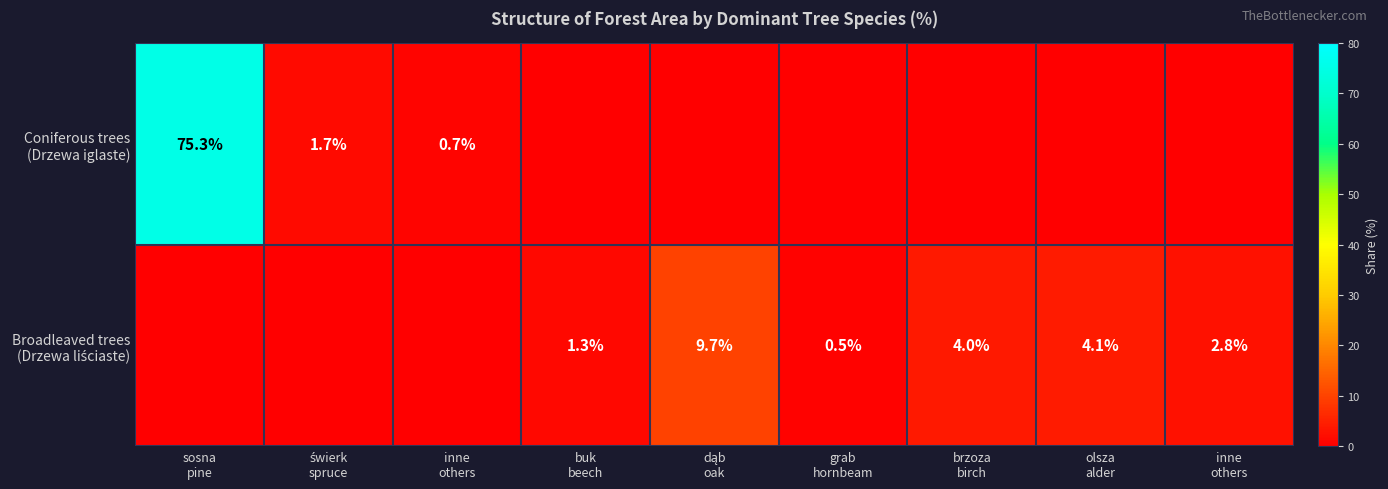

What is the difference between the maximum and minimum values in the Broadleaved trees (Drzewa liściaste) series?

9.7